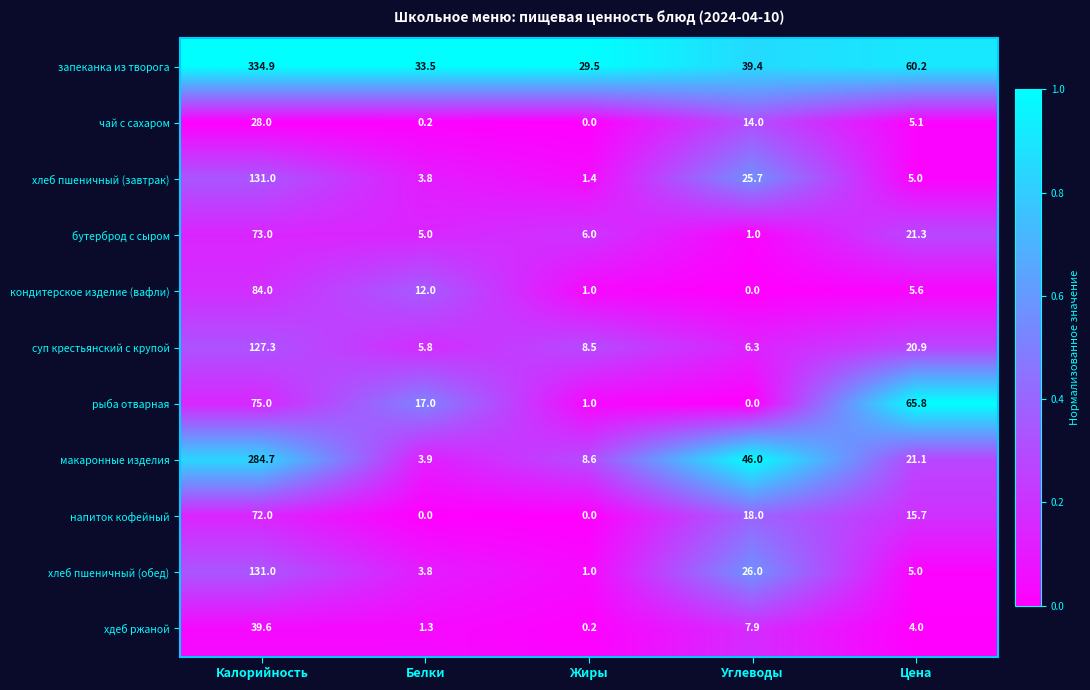

Which series changed the most between Калорийность and Белки?

запеканка из творога